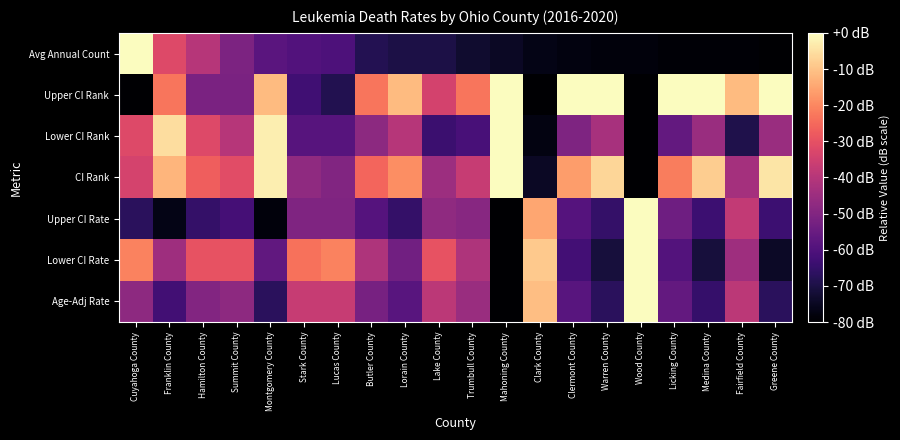

Reading left to right, extract all data points from this chart.

Age-Adj Rate: Cuyahoga County=-47.6	Franklin County=-62.7	Hamilton County=-49.7	Summit County=-47.6	Montgomery County=-67.0	Stark County=-36.8	Lucas County=-36.8	Butler County=-51.9	Lorain County=-58.4	Lake County=-38.9	Trumbull County=-45.4	Mahoning County=-80.0	Clark County=-10.8	Clermont County=-58.4	Warren County=-67.0	Wood County=0.0	Licking County=-56.2	Medina County=-64.9	Fairfield County=-38.9	Greene County=-67.0
Lower CI Rate: Cuyahoga County=-20.7	Franklin County=-44.4	Hamilton County=-29.6	Summit County=-29.6	Montgomery County=-56.3	Stark County=-23.7	Lucas County=-20.7	Butler County=-41.5	Lorain County=-53.3	Lake County=-29.6	Trumbull County=-41.5	Mahoning County=-80.0	Clark County=-8.9	Clermont County=-62.2	Warren County=-71.1	Wood County=0.0	Licking County=-59.3	Medina County=-71.1	Fairfield County=-44.4	Greene County=-74.1
Upper CI Rate: Cuyahoga County=-66.9	Franklin County=-76.7	Hamilton County=-65.3	Summit County=-62.0	Montgomery County=-78.4	Stark County=-50.6	Lucas County=-50.6	Butler County=-58.8	Lorain County=-65.3	Lake County=-47.3	Trumbull County=-49.0	Mahoning County=-80.0	Clark County=-14.7	Clermont County=-58.8	Warren County=-65.3	Wood County=0.0	Licking County=-53.9	Medina County=-63.7	Fairfield County=-37.6	Greene County=-63.7
CI Rank: Cuyahoga County=-33.9	Franklin County=-12.2	Hamilton County=-27.1	Summit County=-31.2	Montgomery County=-2.7	Stark County=-47.5	Lucas County=-50.2	Butler County=-25.8	Lorain County=-19.0	Lake County=-44.7	Trumbull County=-36.6	Mahoning County=0.0	Clark County=-74.6	Clermont County=-16.3	Warren County=-6.8	Wood County=-80.0	Licking County=-21.7	Medina County=-8.1	Fairfield County=-43.4	Greene County=-4.1
Lower CI Rank: Cuyahoga County=-32.0	Franklin County=-5.3	Hamilton County=-32.0	Summit County=-40.0	Montgomery County=-2.7	Stark County=-58.7	Lucas County=-58.7	Butler County=-48.0	Lorain County=-40.0	Lake County=-64.0	Trumbull County=-61.3	Mahoning County=0.0	Clark County=-77.3	Clermont County=-50.7	Warren County=-42.7	Wood County=-80.0	Licking County=-56.0	Medina County=-45.3	Fairfield County=-69.3	Greene County=-45.3
Upper CI Rank: Cuyahoga County=-80.0	Franklin County=-22.9	Hamilton County=-51.4	Summit County=-51.4	Montgomery County=-11.4	Stark County=-62.9	Lucas County=-68.6	Butler County=-22.9	Lorain County=-11.4	Lake County=-34.3	Trumbull County=-22.9	Mahoning County=0.0	Clark County=-80.0	Clermont County=0.0	Warren County=0.0	Wood County=-80.0	Licking County=0.0	Medina County=0.0	Fairfield County=-11.4	Greene County=0.0
Avg Annual Count: Cuyahoga County=0.0	Franklin County=-32.2	Hamilton County=-40.0	Summit County=-51.0	Montgomery County=-58.0	Stark County=-59.6	Lucas County=-60.4	Butler County=-68.2	Lorain County=-69.8	Lake County=-69.8	Trumbull County=-72.9	Mahoning County=-74.5	Clark County=-76.9	Clermont County=-77.6	Warren County=-78.4	Wood County=-78.4	Licking County=-79.2	Medina County=-79.2	Fairfield County=-79.2	Greene County=-80.0